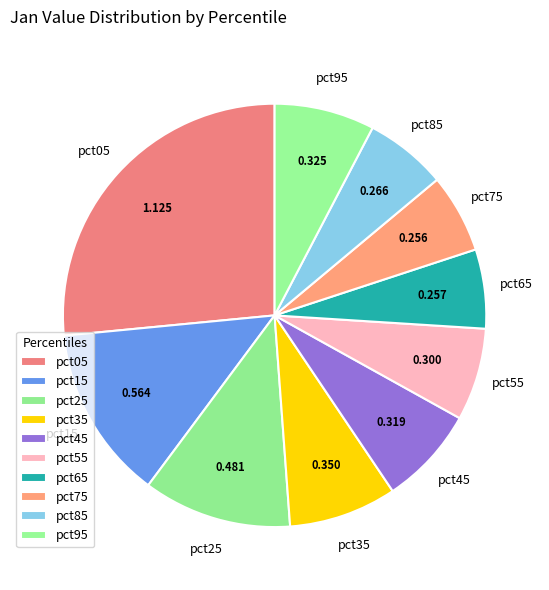

To the nearest percent, what percentage of the pie is pct45?

8%